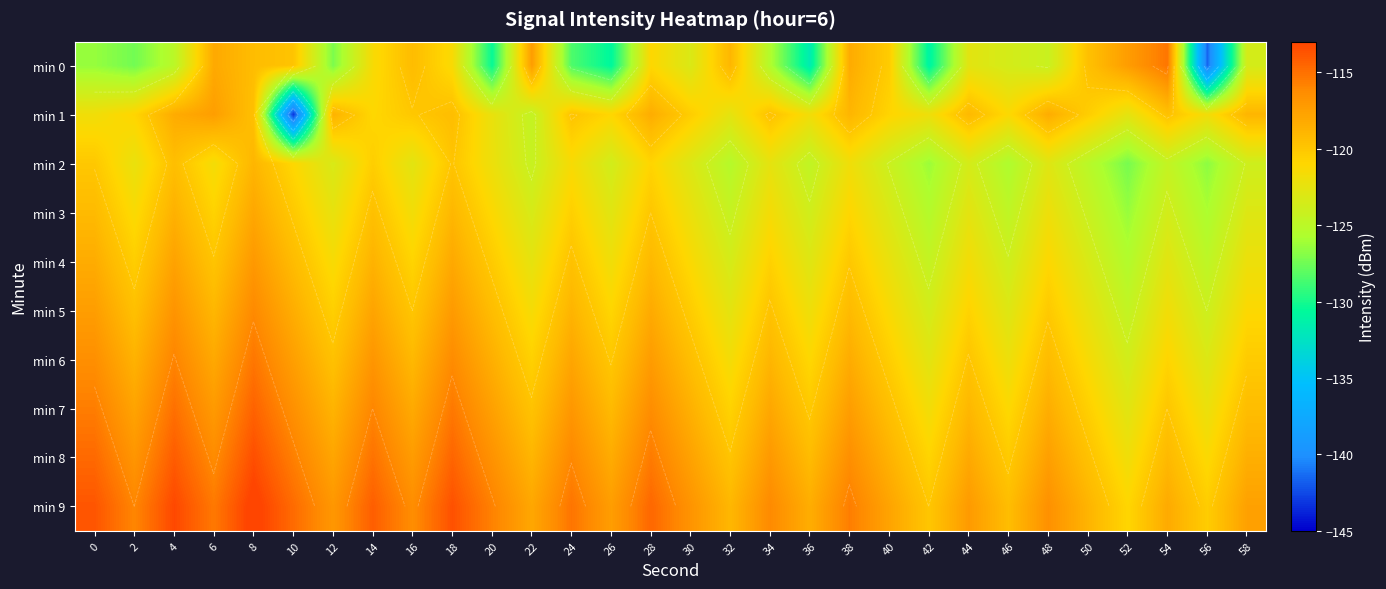

How many series are shown in this chart?

10